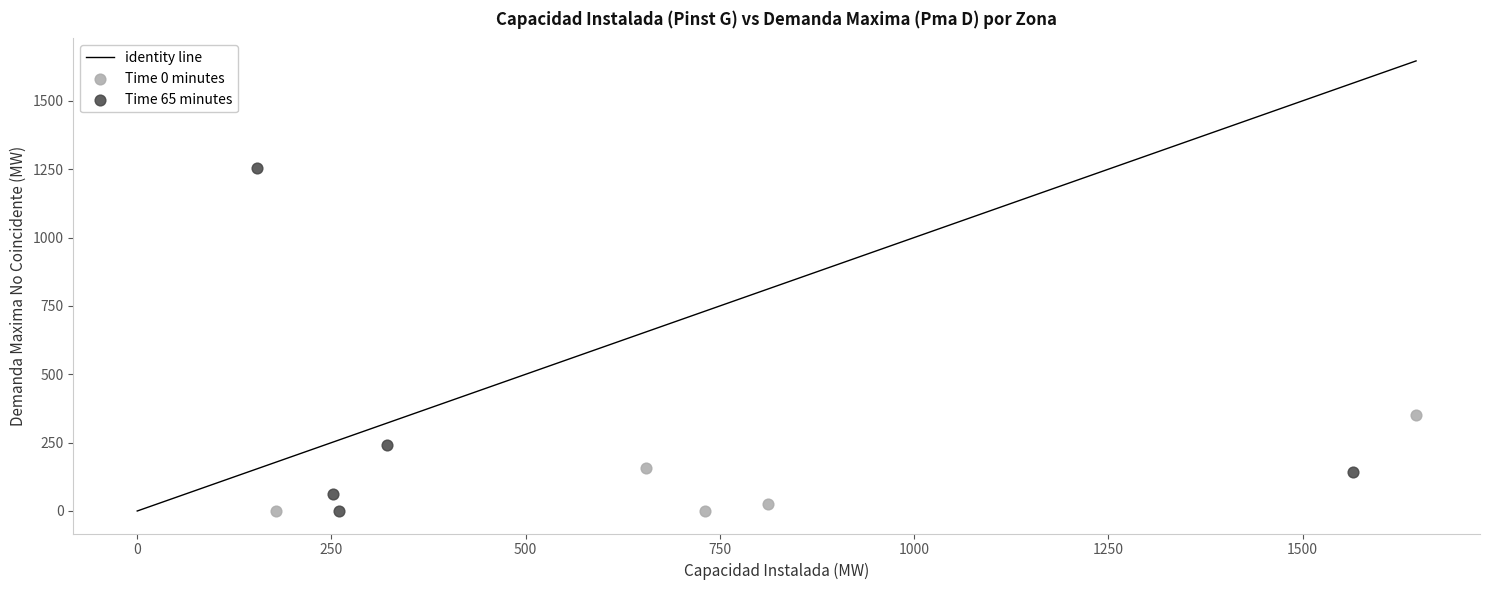

Which series has the widest spread of Y values?

Time 65 minutes